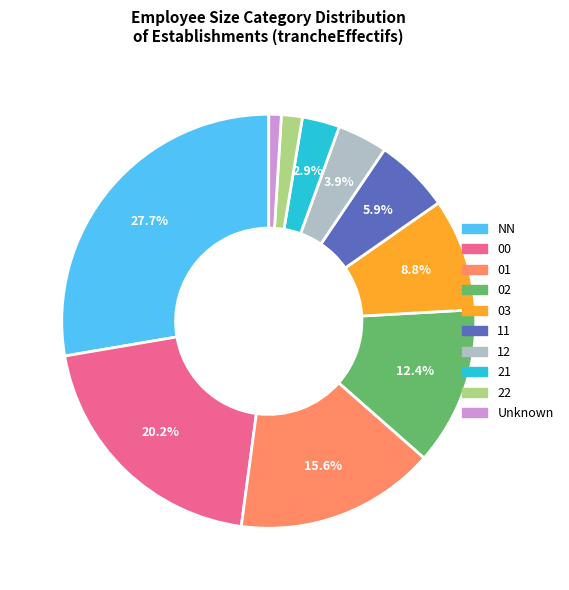

To the nearest percent, what is the difference between the largest and smallest slice percentages?

27%